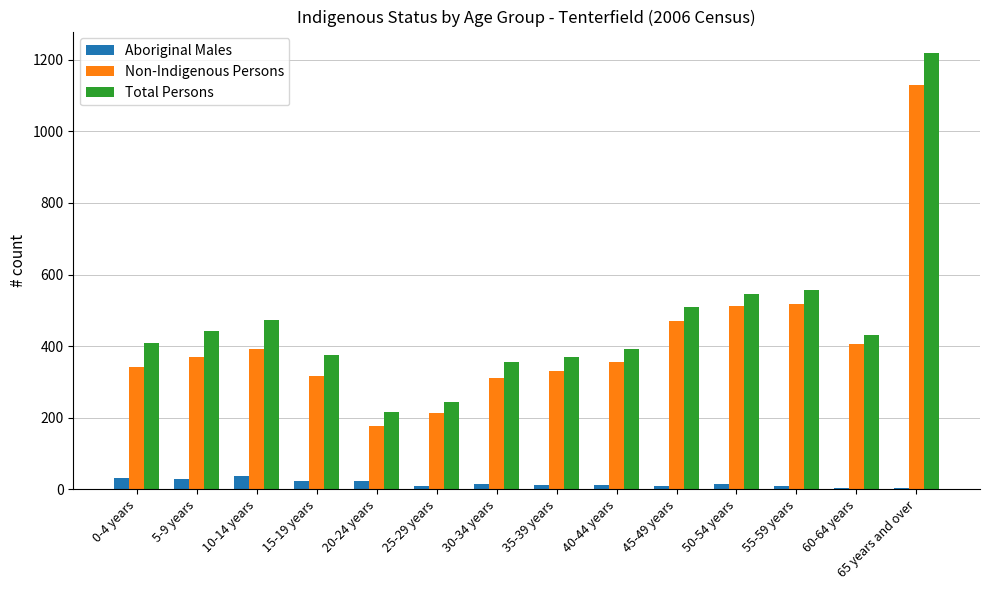

How many groups of bars are there?

14